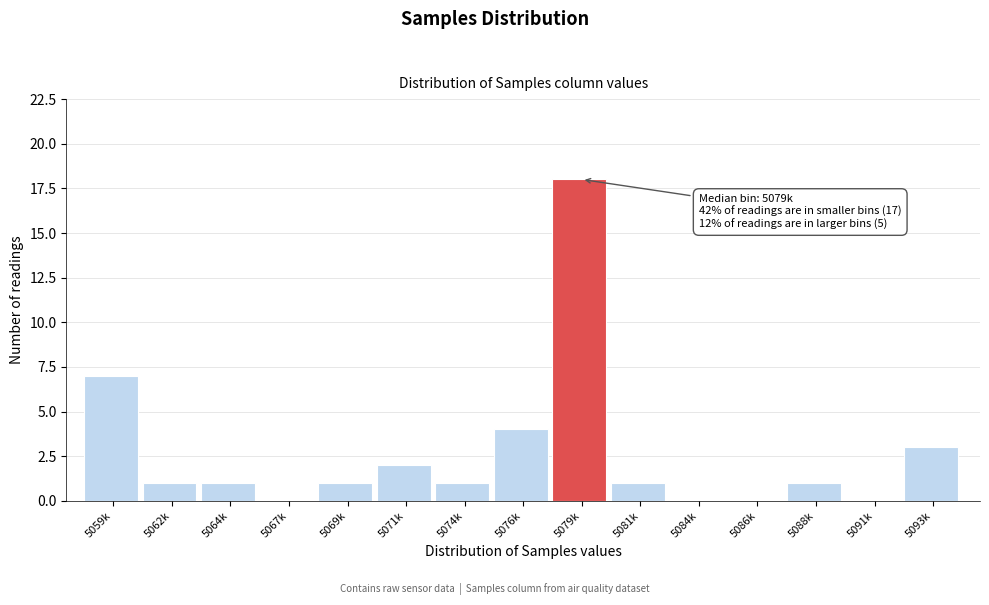

Reading right to left, transcribe all the data shown in this chart.

5093k=3	5091k=0	5088k=1	5086k=0	5084k=0	5081k=1	5079k=18	5076k=4	5074k=1	5071k=2	5069k=1	5067k=0	5064k=1	5062k=1	5059k=7